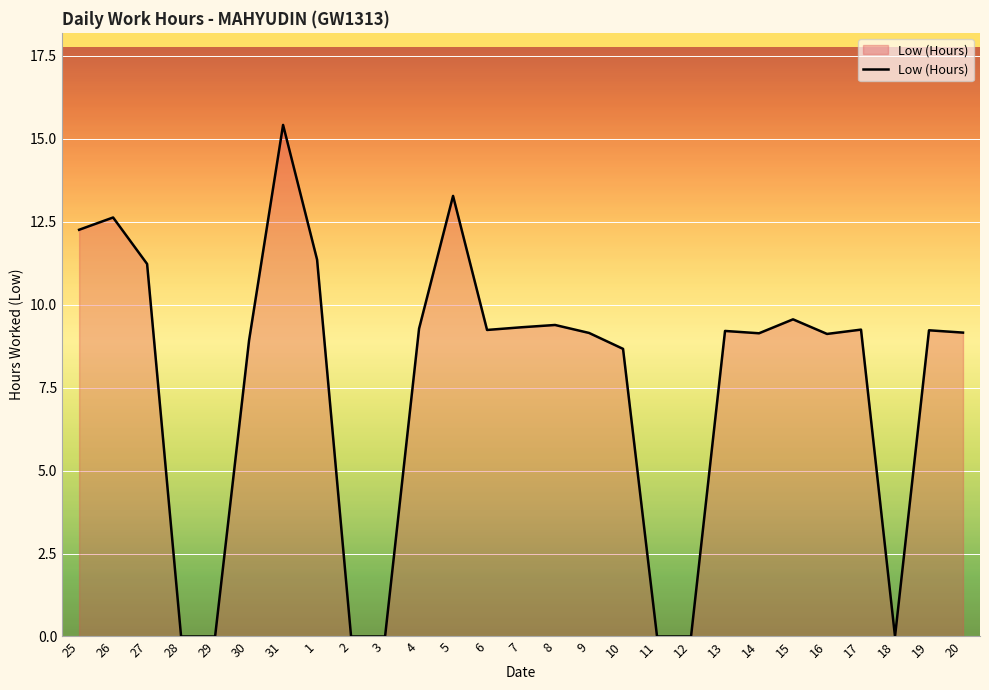

What is the difference between the maximum and minimum values?

15.4